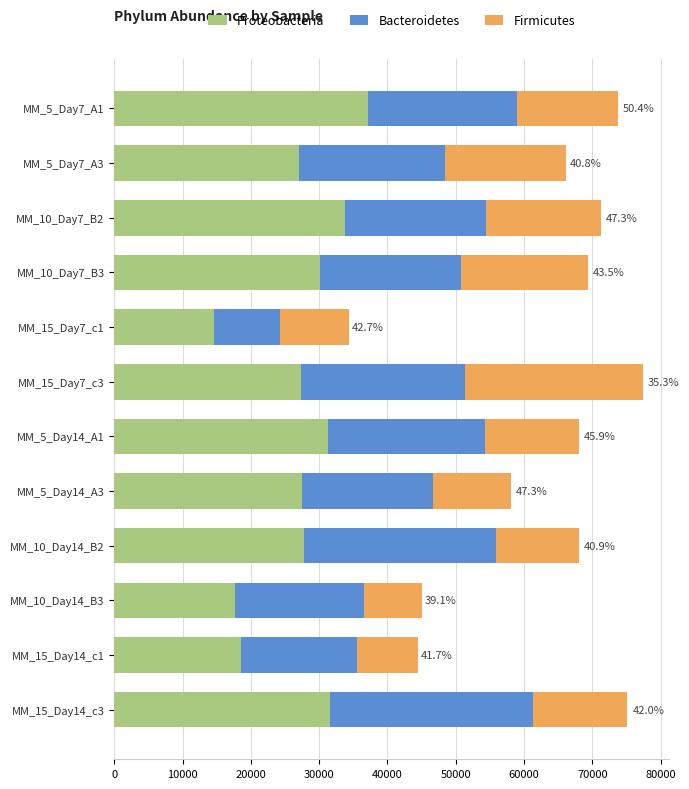

What is the total value across all series at MM_15_Day14_c1?

44424